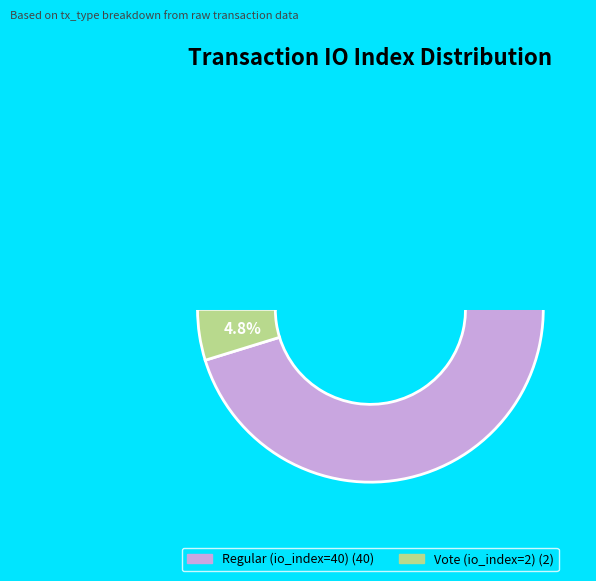

How much of the chart is everything except Vote (io_index=2)?

95.2%